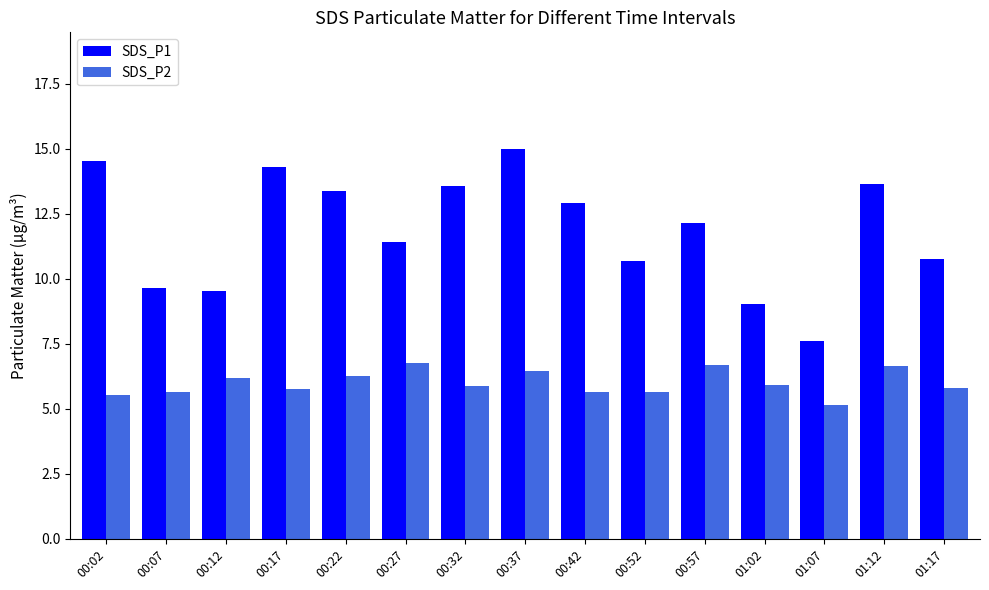

What is the highest value of the SDS_P2 series?

6.8